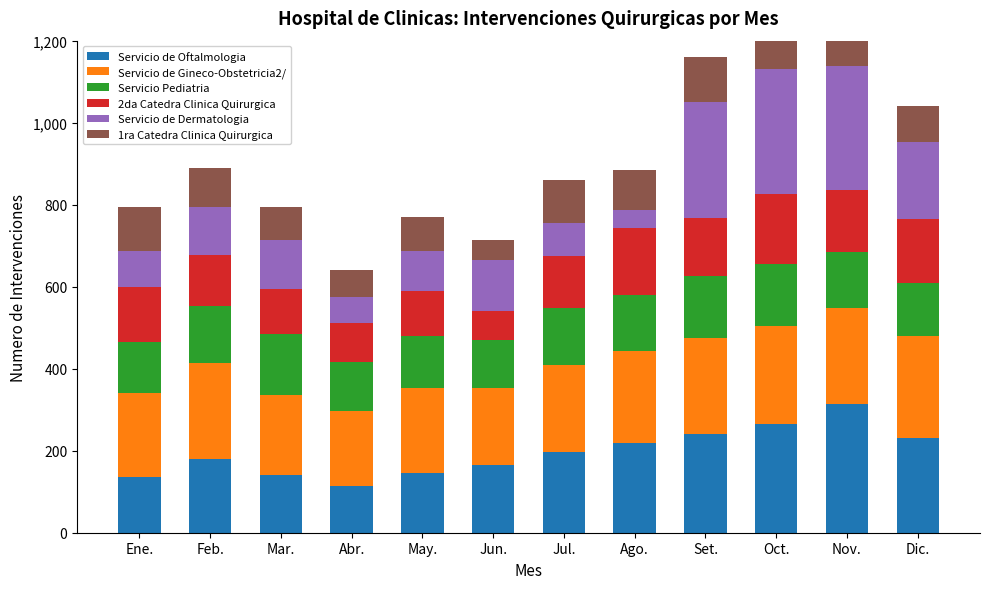

What is the difference between the maximum and second lowest values in the 2da Catedra Clinica Quirurgica series?

77